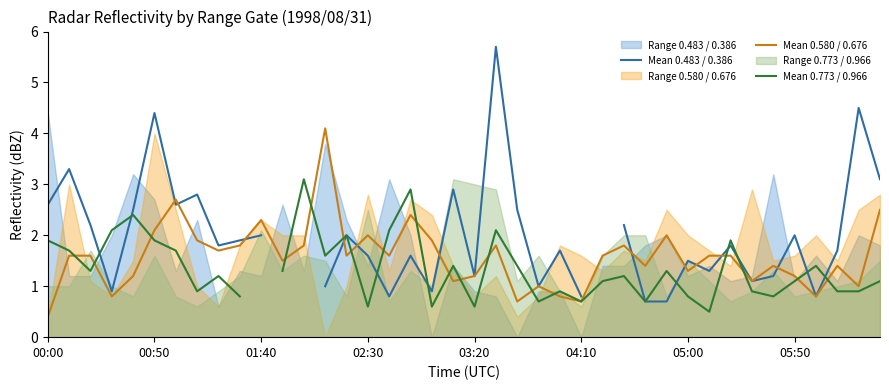

What is the average value of the Mean 0.580 / 0.676 series?

1.6